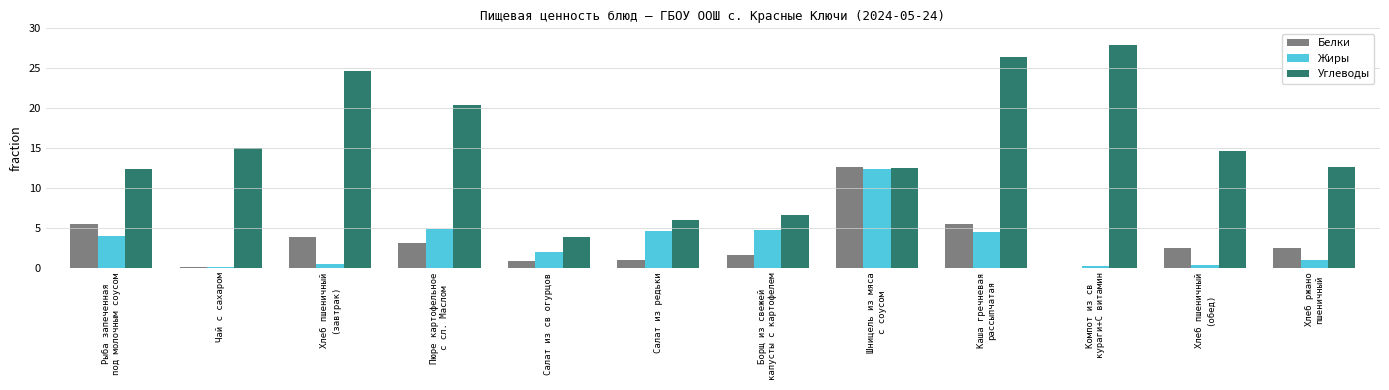

What are all the series names shown in the legend?

Белки, Жиры, Углеводы